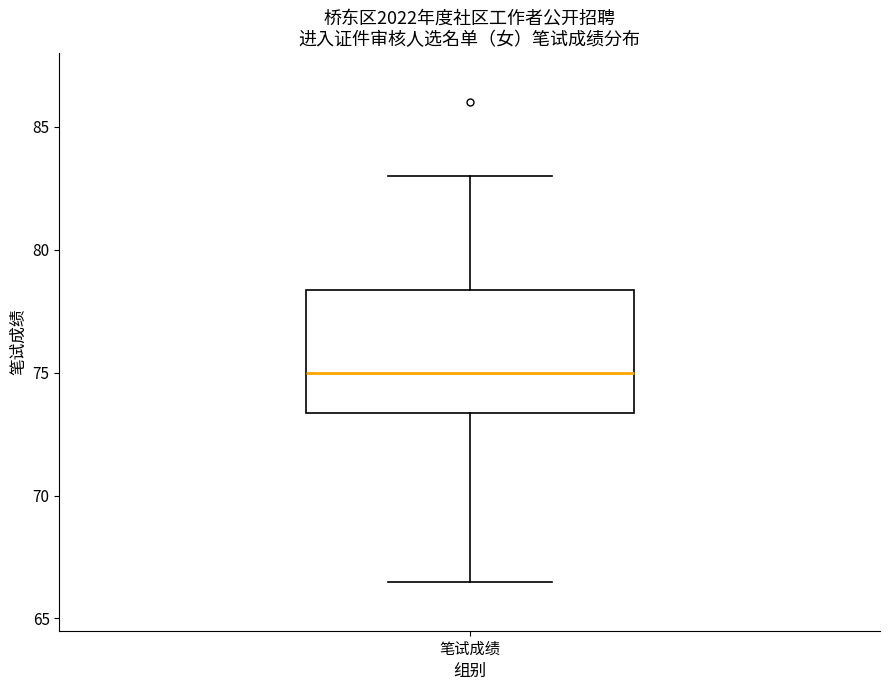

Transcribe this box plot: give where the median line is, the range the box spans, and where the two whiskers end, as read against the y-axis. The values are not printed on the chart, so give them approximately, as read against the axis.

median 75.0, box 73.5 to 78.5, whiskers 66.5 to 83.0